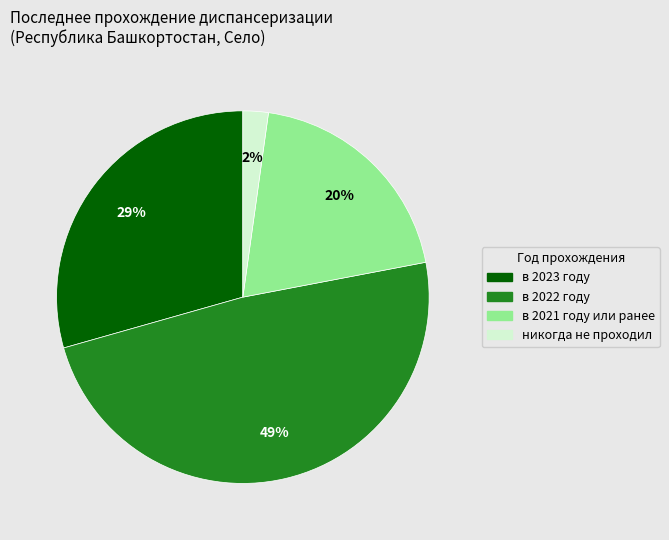

To the nearest percent, what portion does в 2022 году represent?

49%